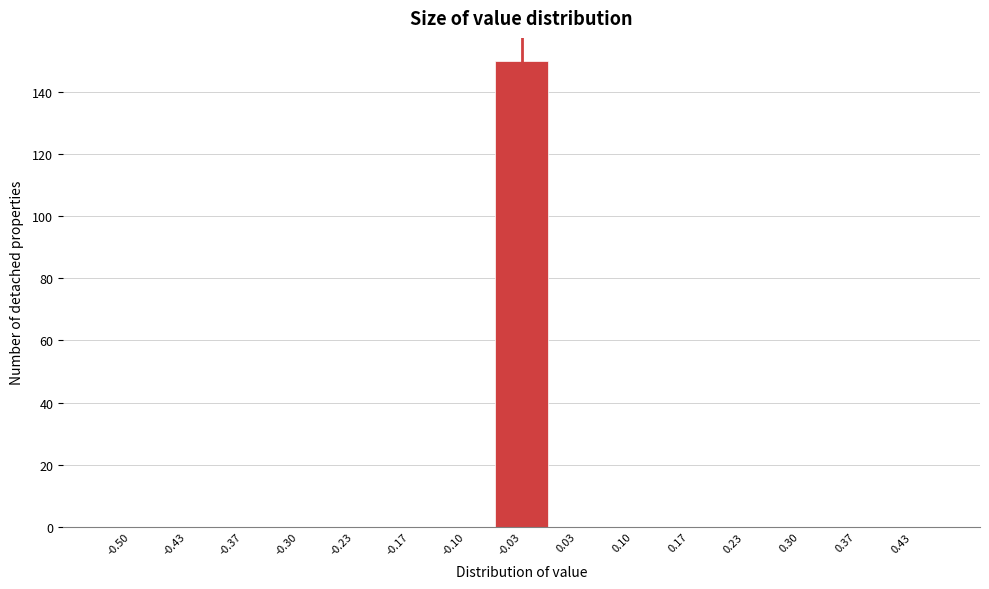

Reading left to right, what are all the values shown in this chart?

-0.50=0	-0.43=0	-0.37=0	-0.30=0	-0.23=0	-0.17=0	-0.10=0	-0.03=150	0.03=0	0.10=0	0.17=0	0.23=0	0.30=0	0.37=0	0.43=0